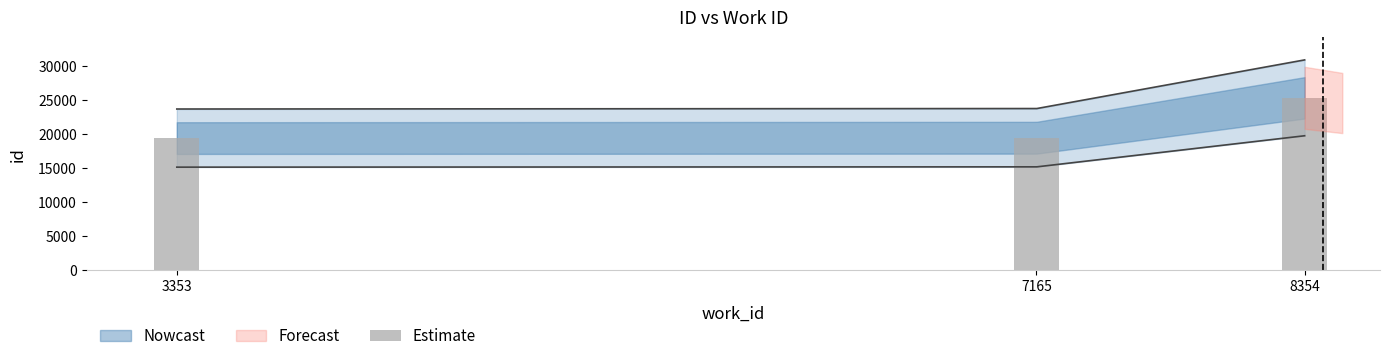

What is the difference between the maximum and minimum values?

5908